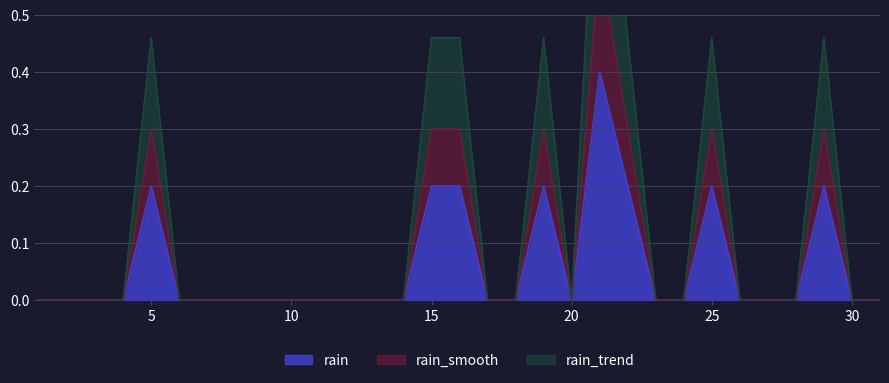

True or false: rain has a value of 0.0 at 10.

True